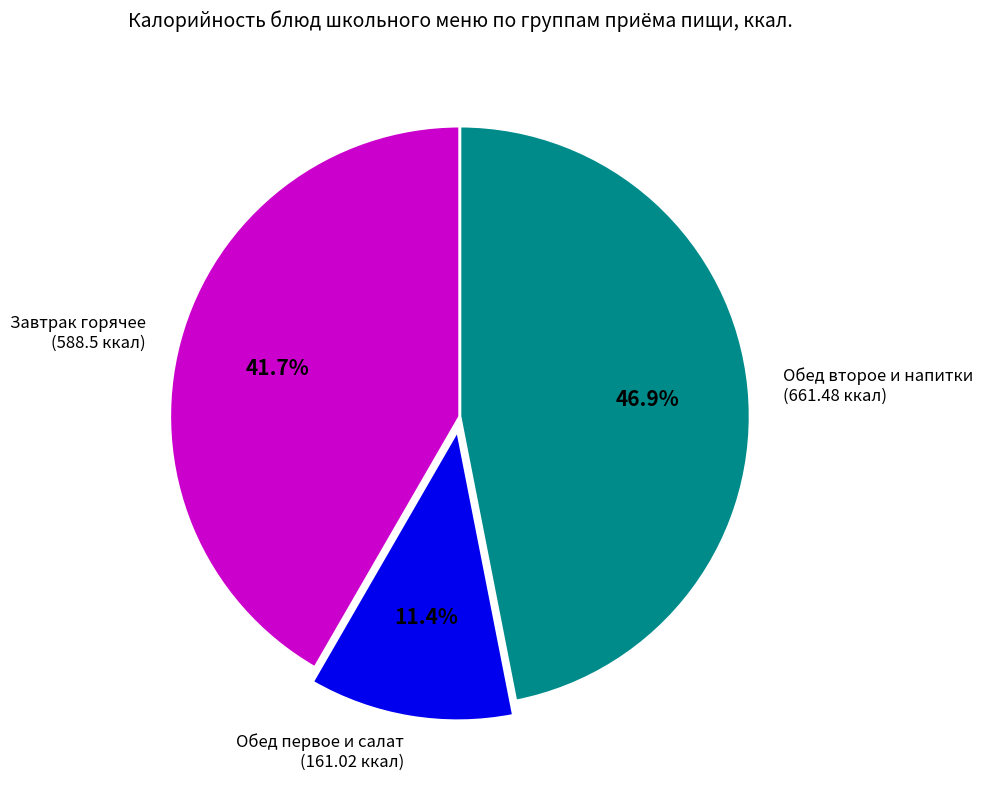

Count the number of slices in the pie.

3